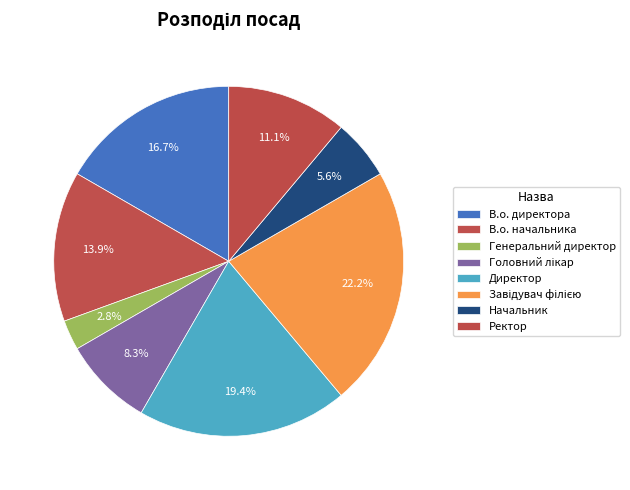

What is the smallest slice in the pie chart?

Генеральний директор